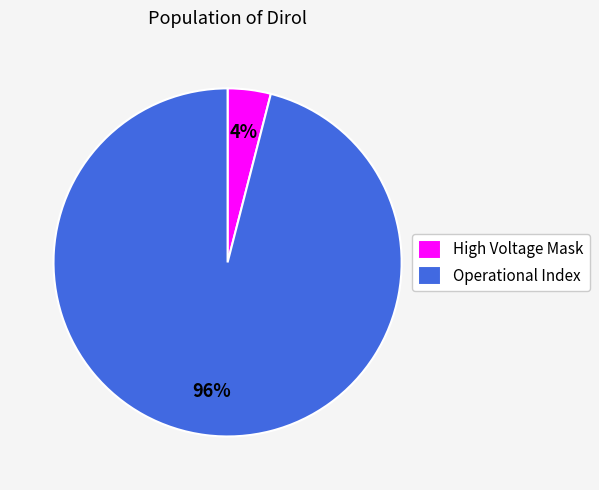

Is the sum of Operational Index and High Voltage Mask greater than half?

Yes